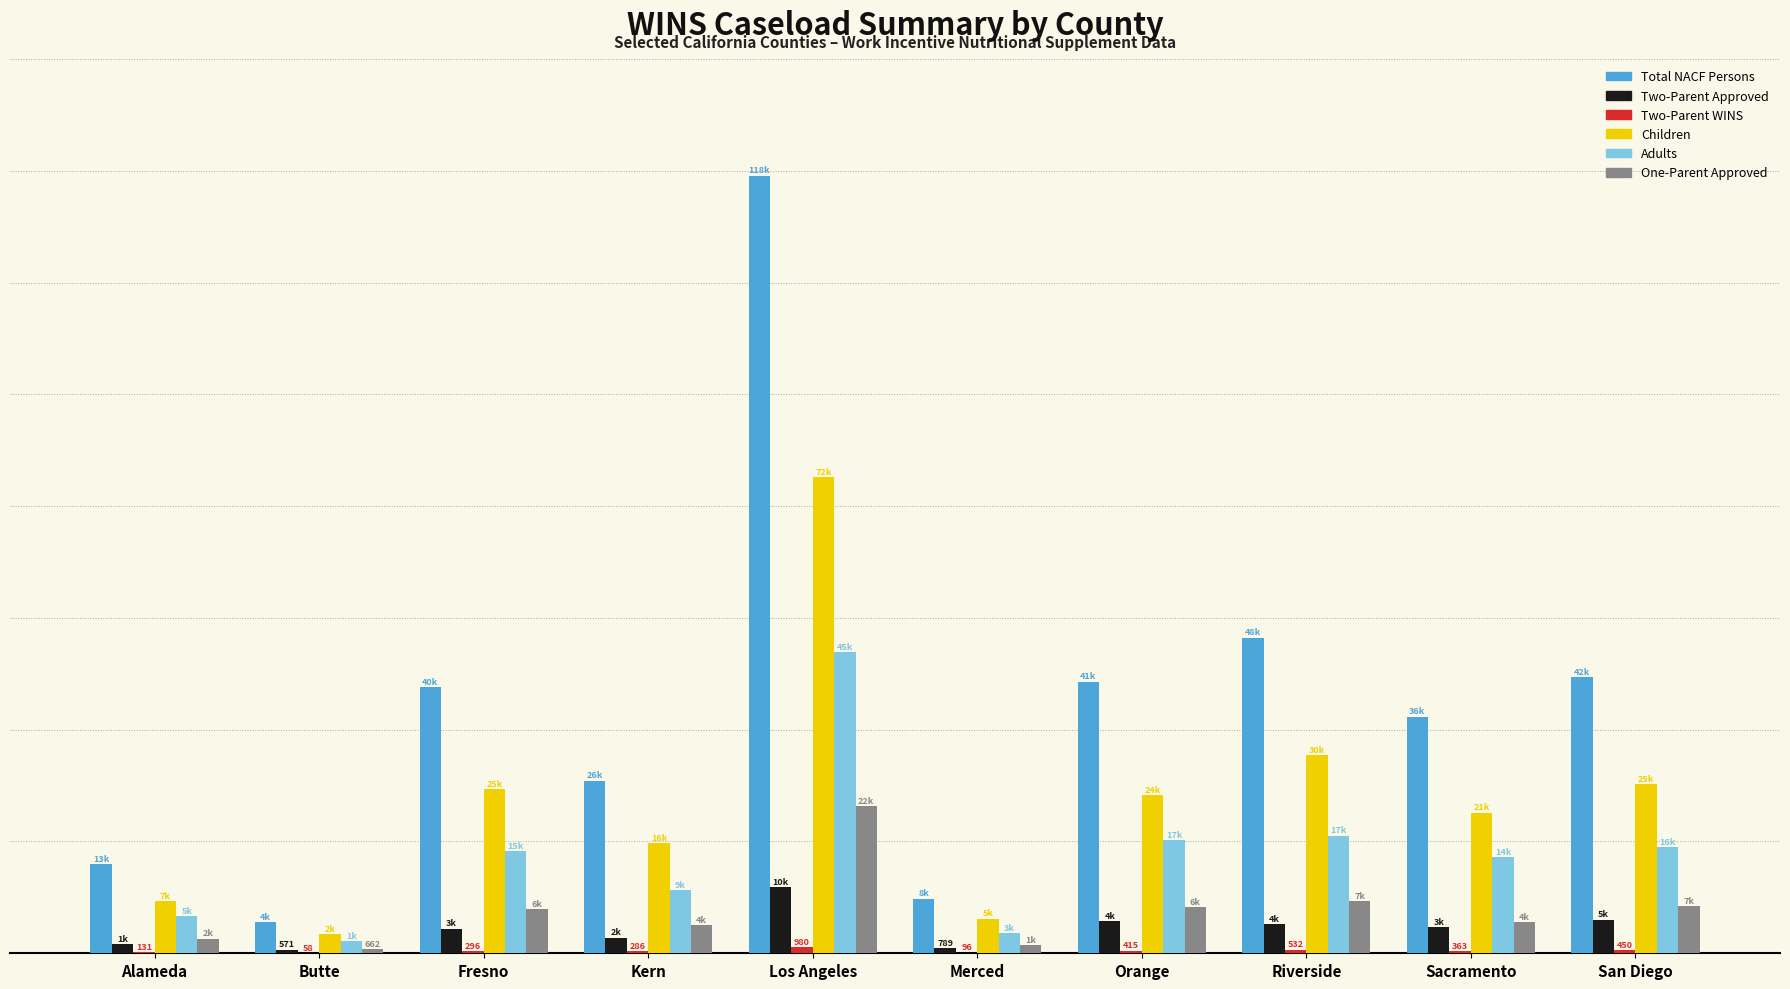

Is it true that Adults equals 975 at Merced?

False